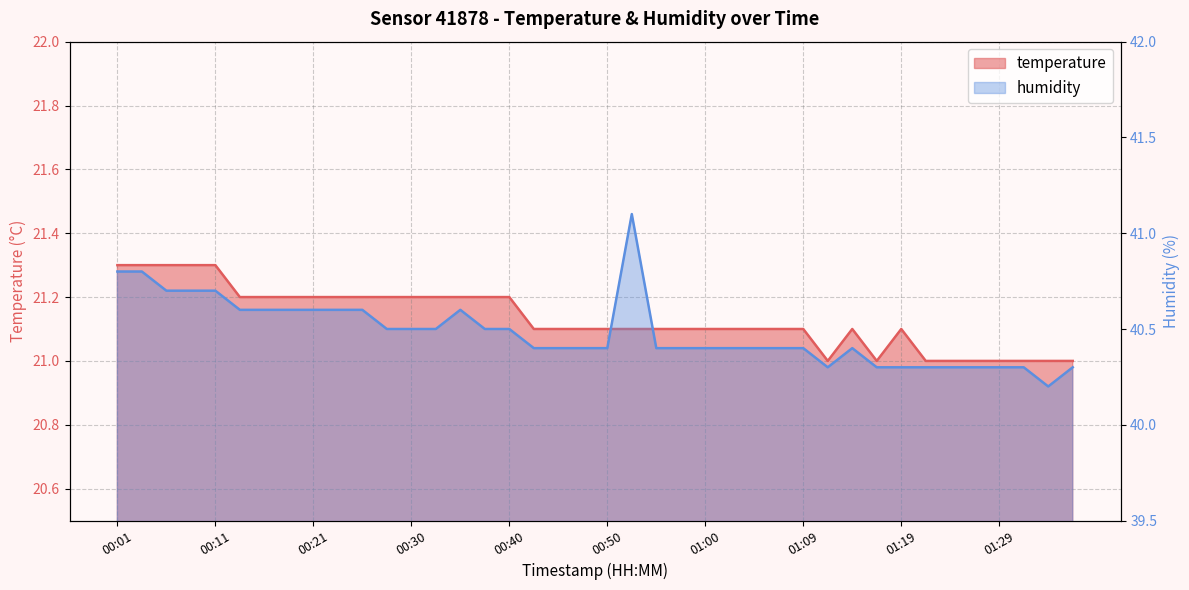

List the series in order of their peak value, highest first.

humidity, temperature